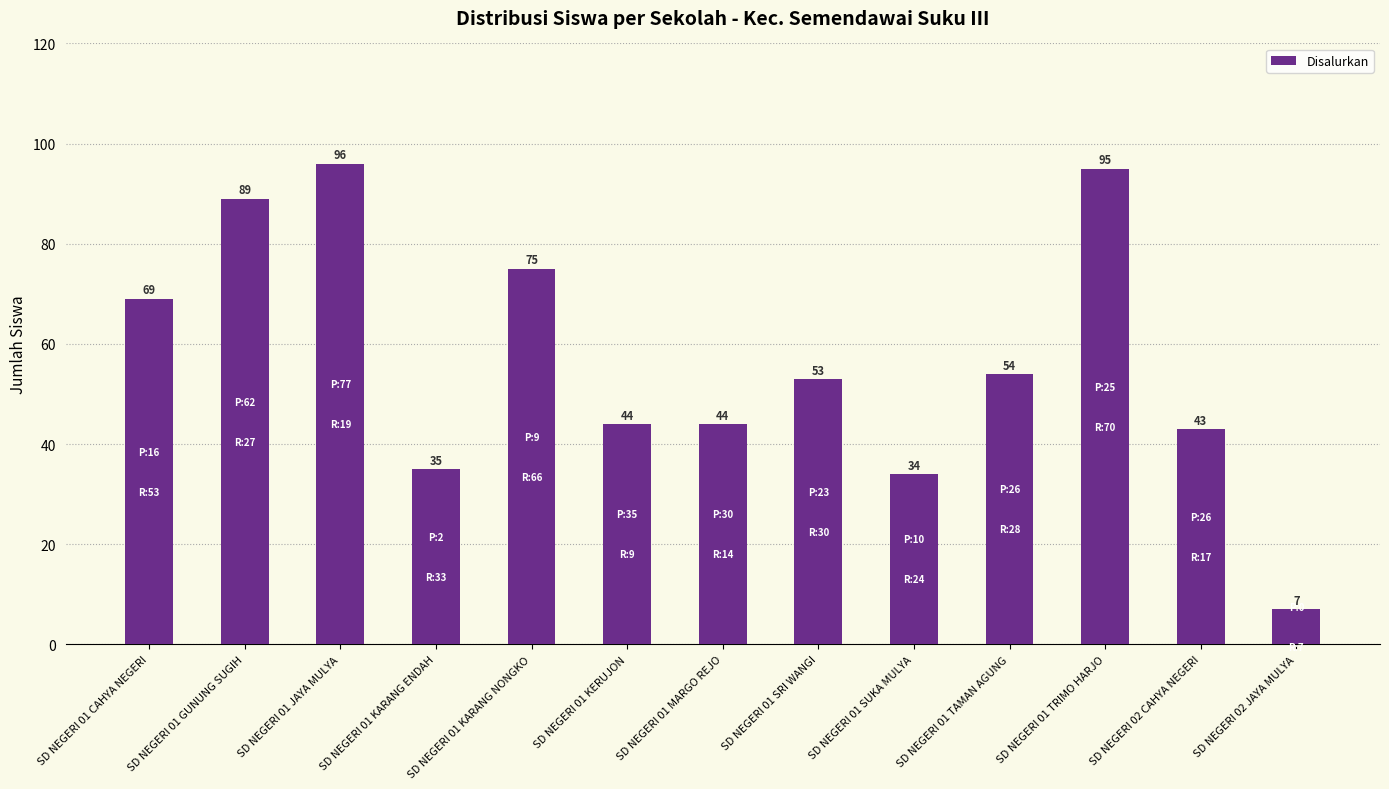

What is the label of the 2nd bar from the right?

SD NEGERI 02 CAHYA NEGERI